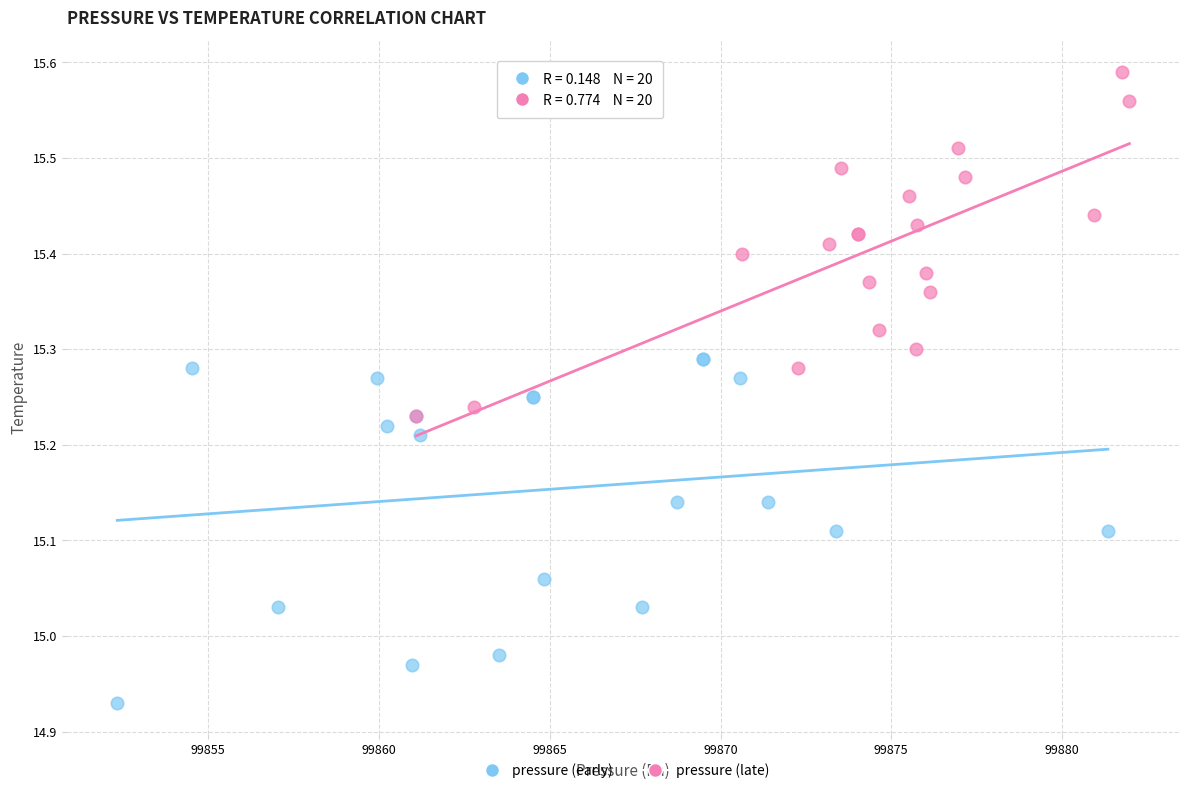

Which series contains the lowest Y value?

pressure (early)